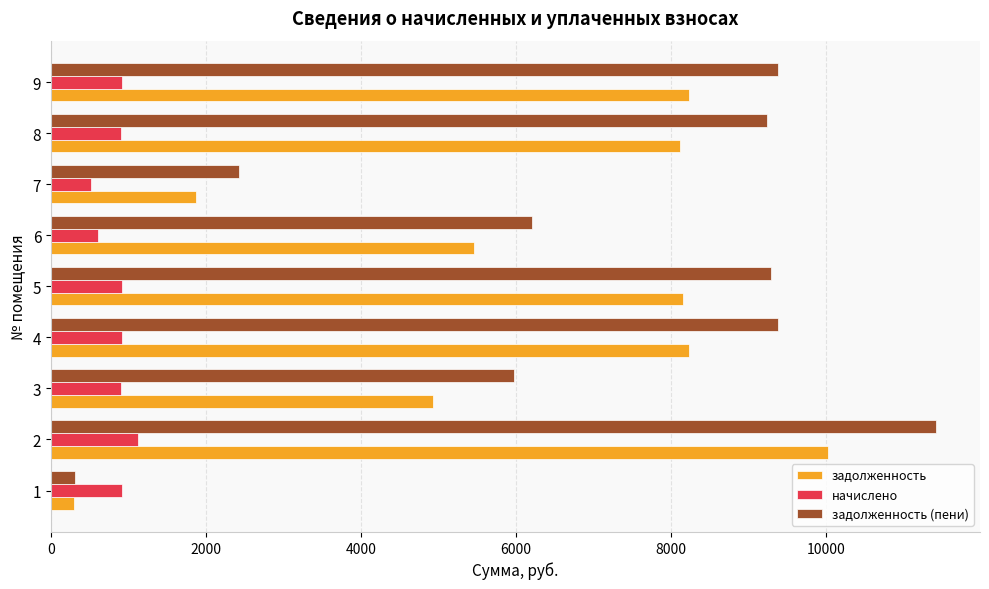

How many data points in начислено are above 913?

5